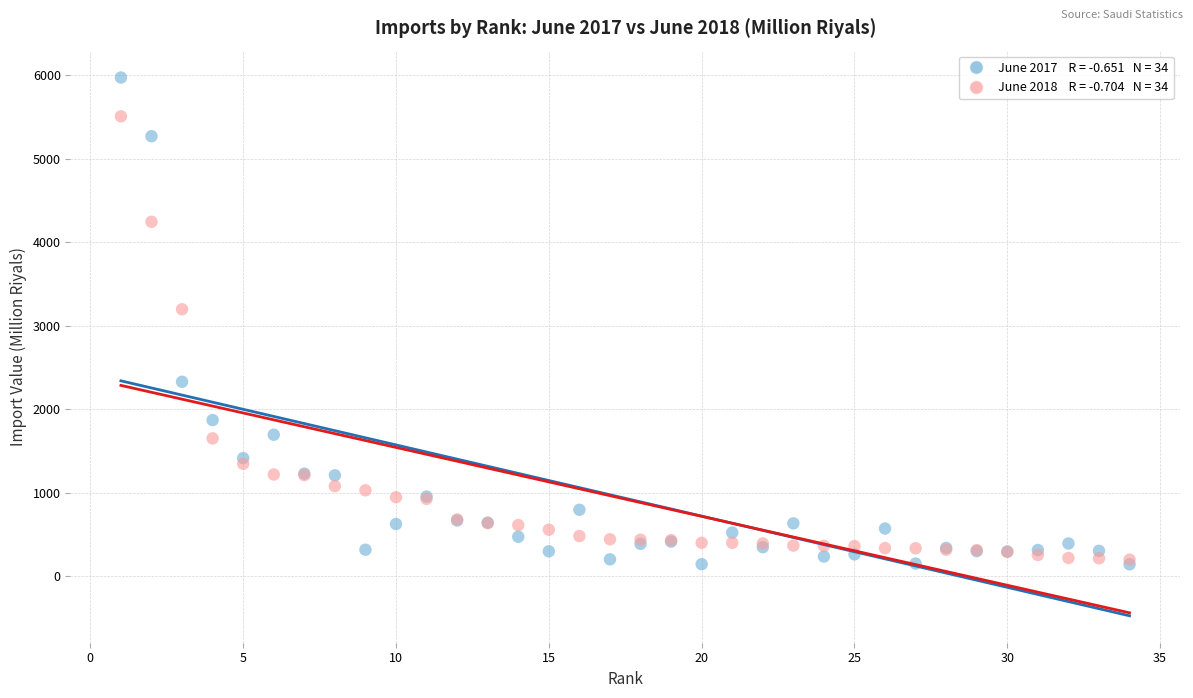

Across all series, what Y value is closest to 3057?

3197.2